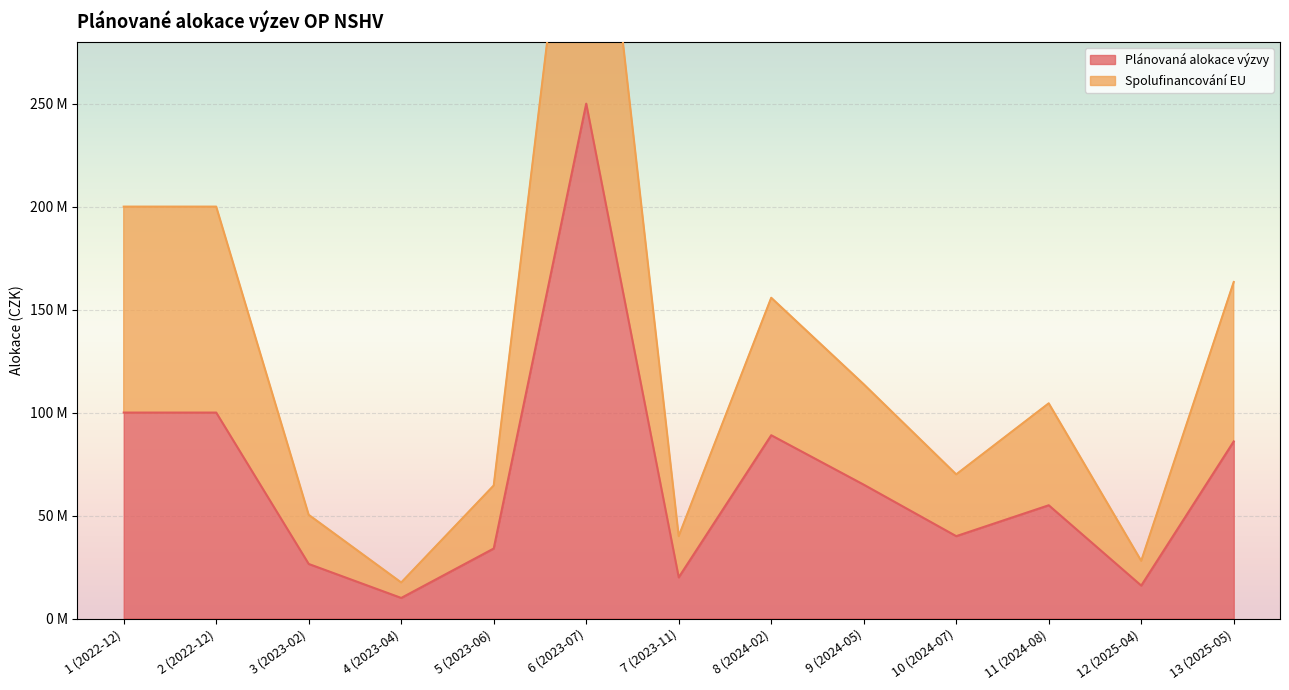

What is the difference between the highest and lowest values at 9 (2024-05)?

48750000